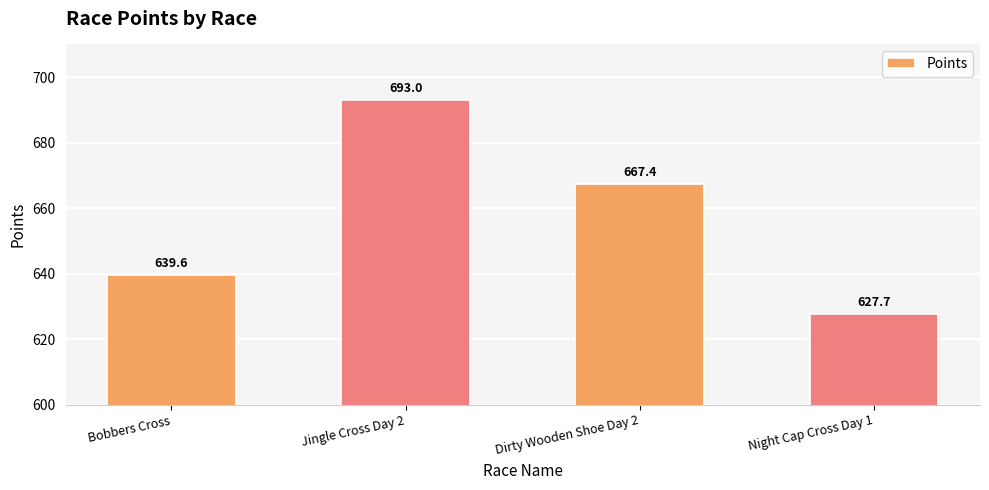

Reading left to right, extract all data points from this chart.

639.6	693.0	667.4	627.7